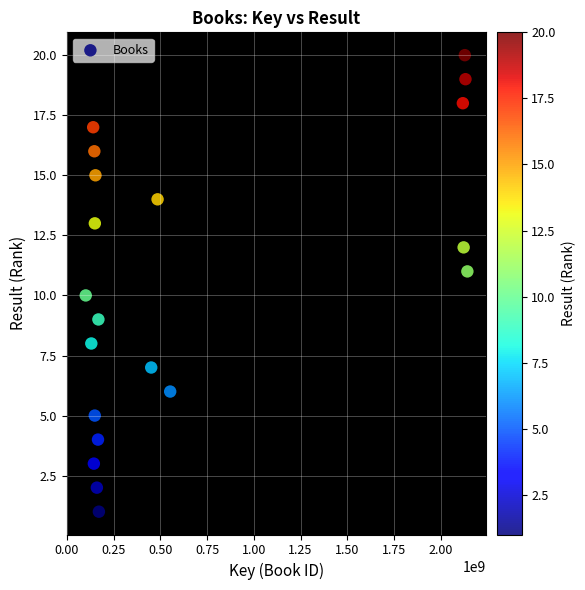

What is the range of X values (max minus min)?

2042260640